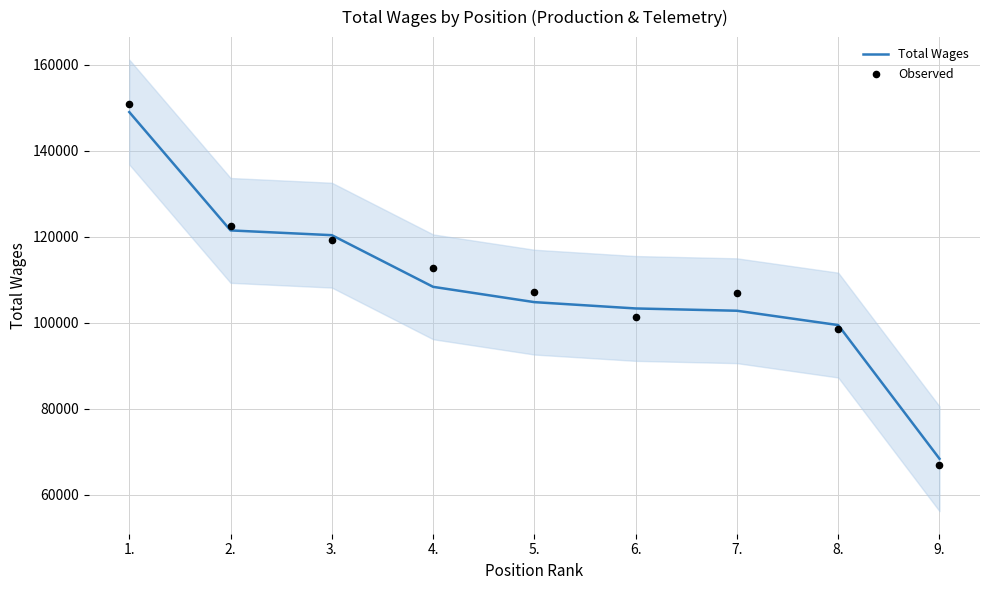

At which category is the sum across all series the highest?

1.